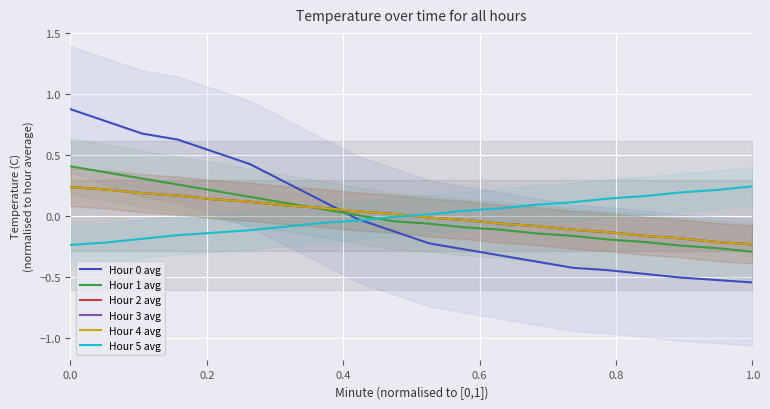

How many data points in Hour 4 avg are above 0?

10